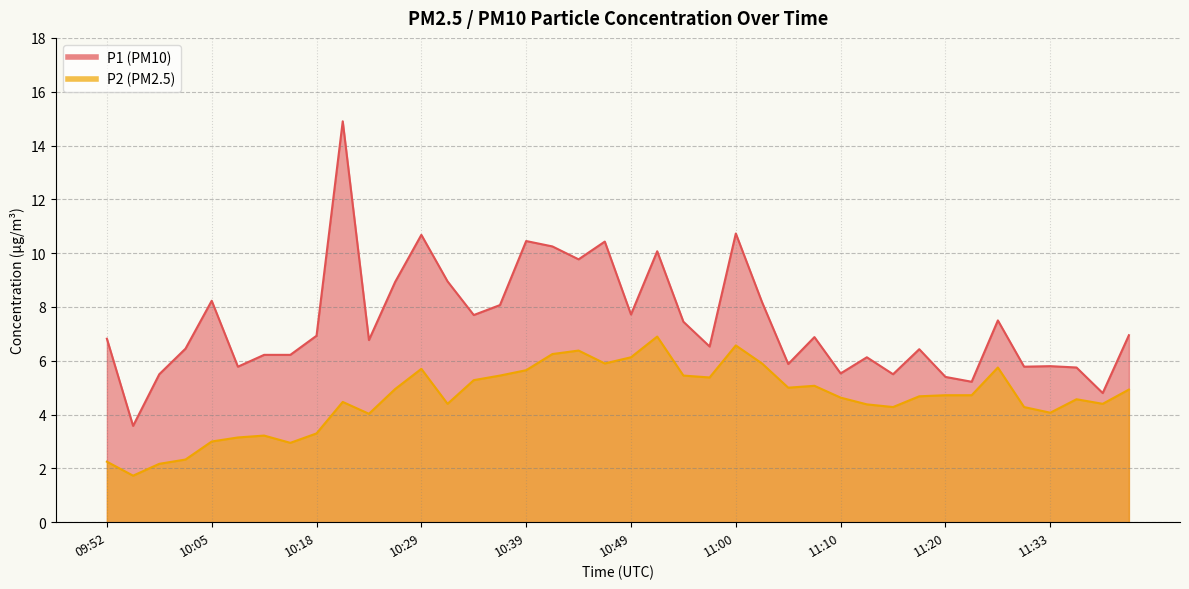

Which series has the largest total across all categories?

P1